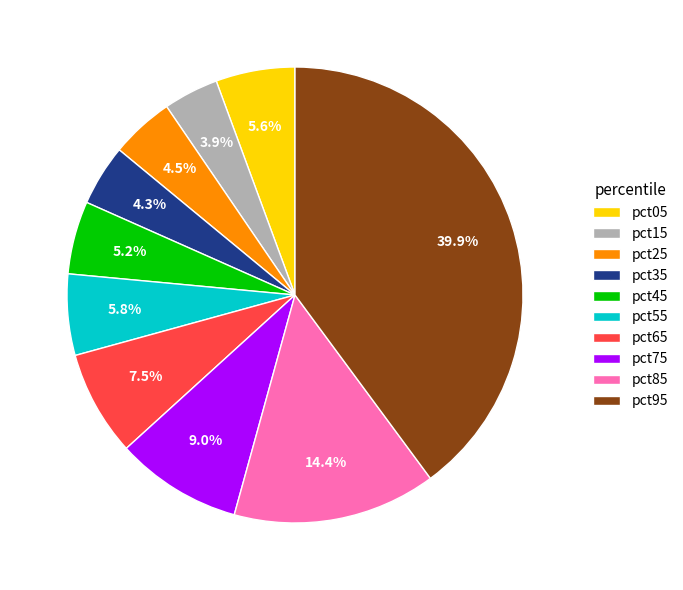

To the nearest percent, what portion does pct85 represent?

14%